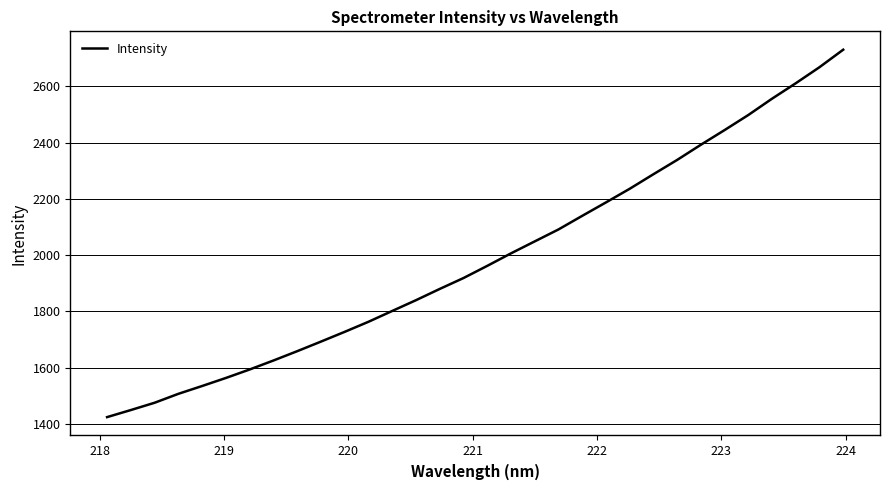

What is the difference between the maximum and minimum values?

1307.2